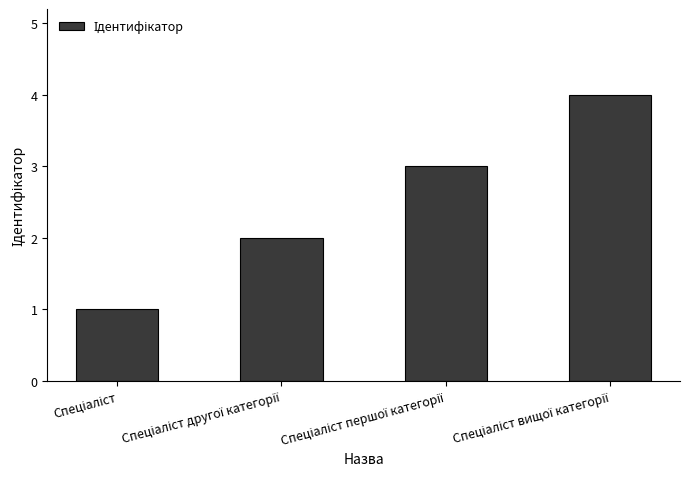

What is the sum of all values?

10